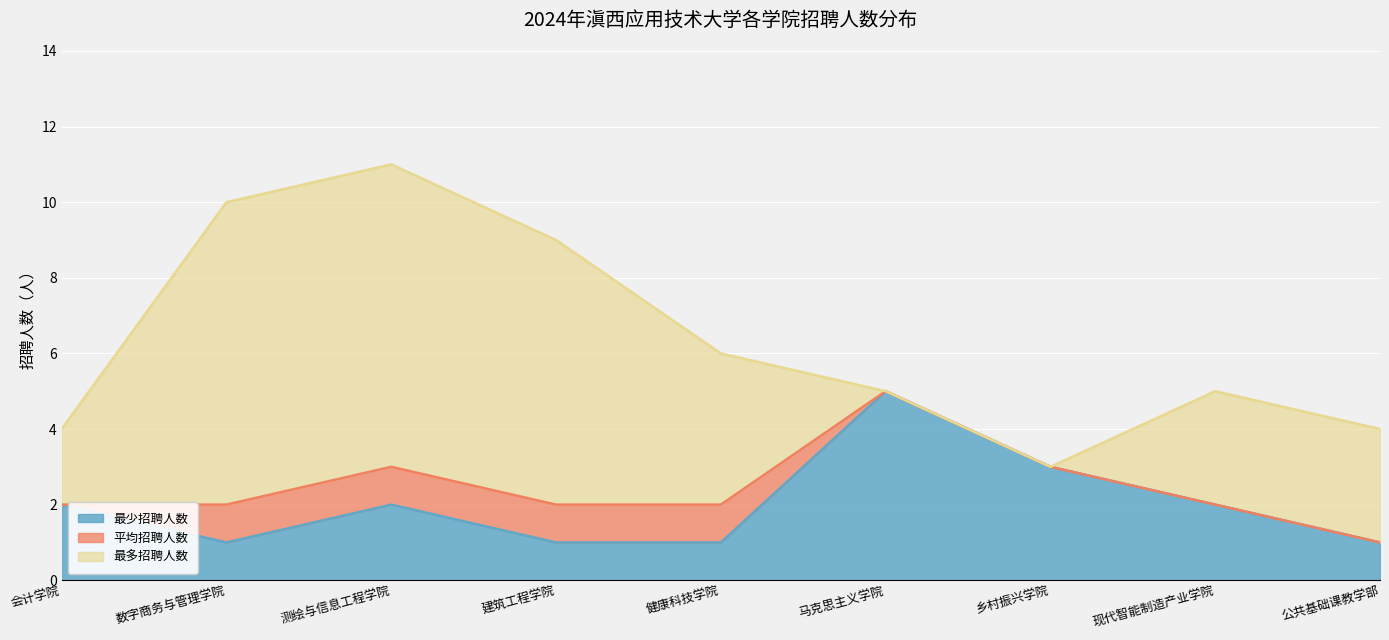

What is the average value of the 平均招聘人数 series?

2